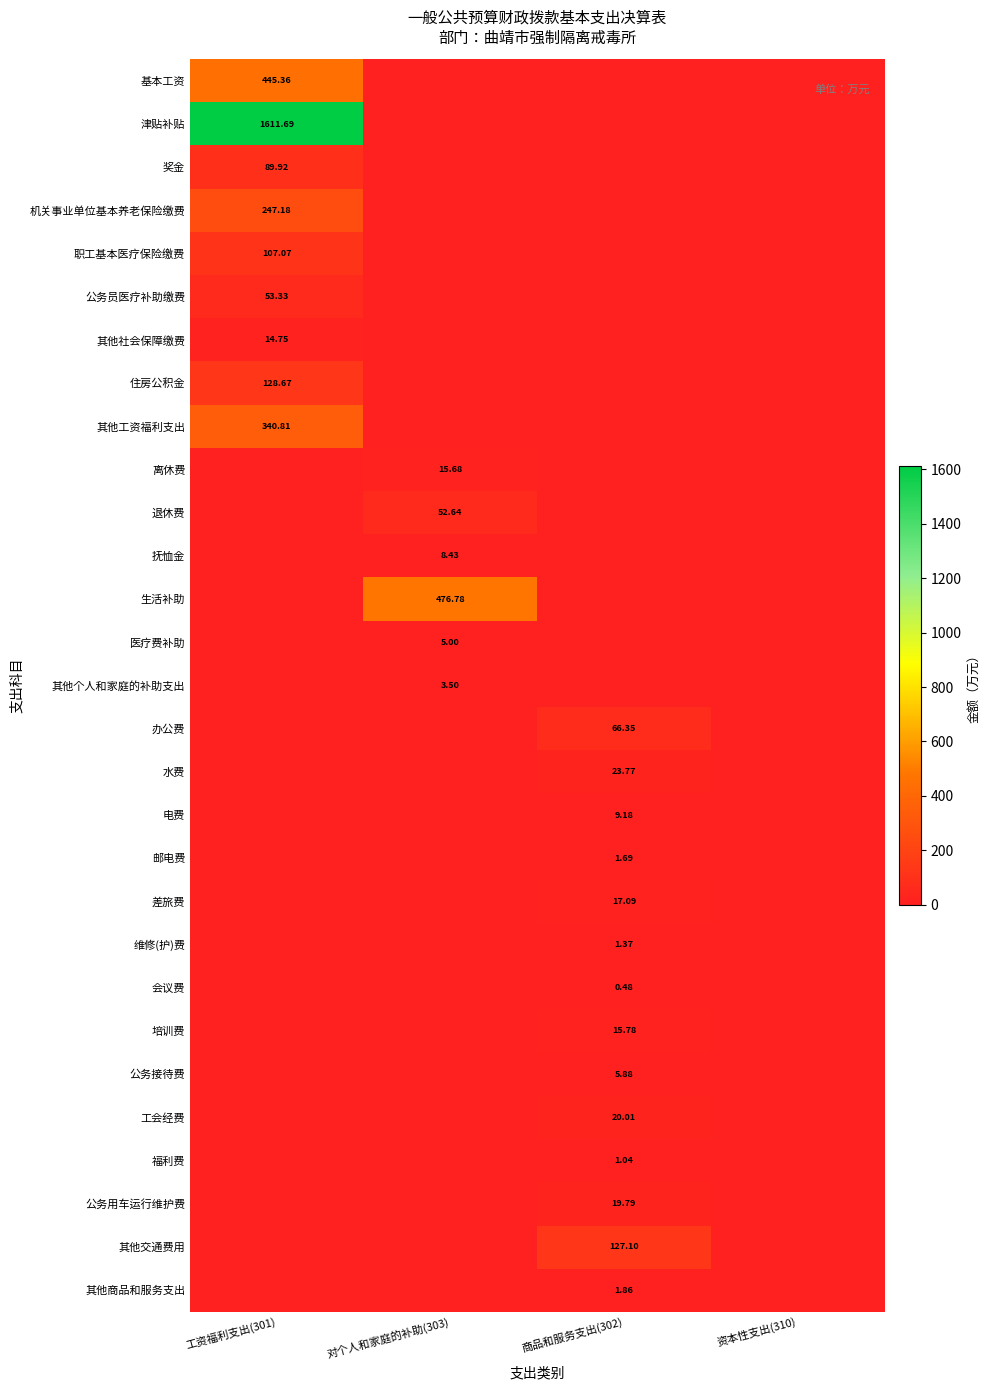

At how many categories does at least one series exceed 1154?

1